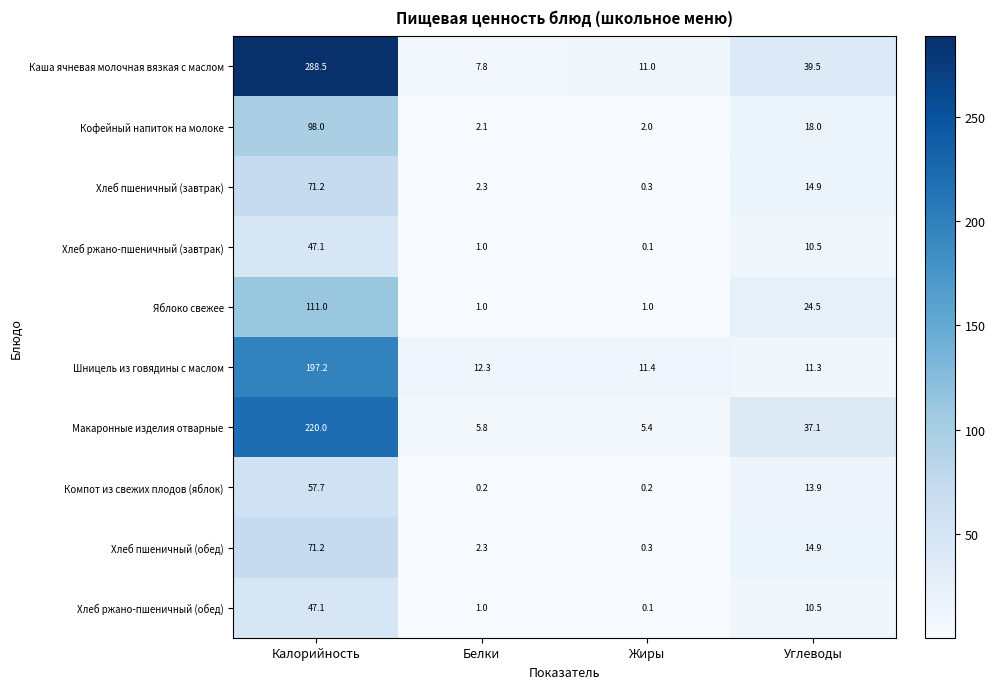

What is the sum of the Кофейный напиток на молоке values at Углеводы and Калорийность?

116.0